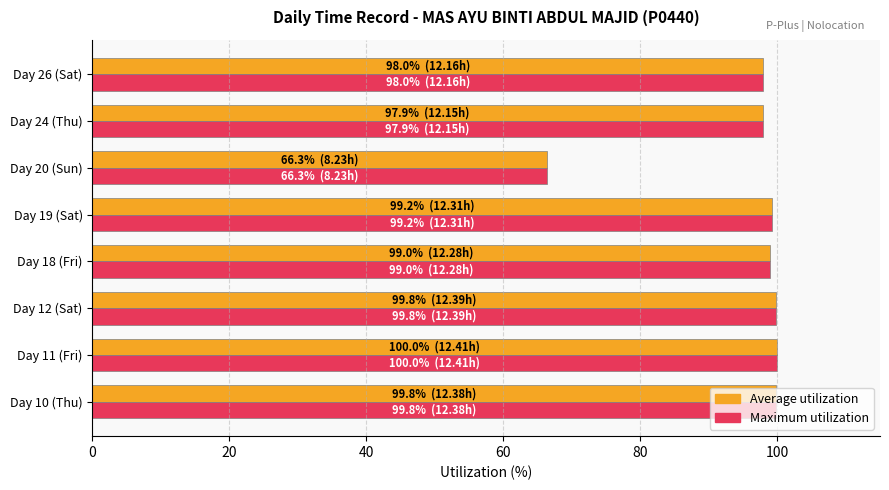

What is the maximum value shown in the chart?

100.0